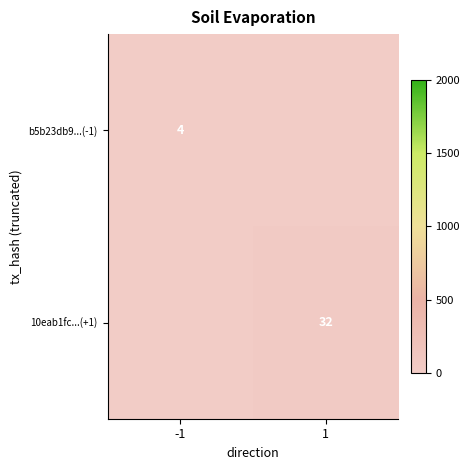

What is the greatest value displayed?

32